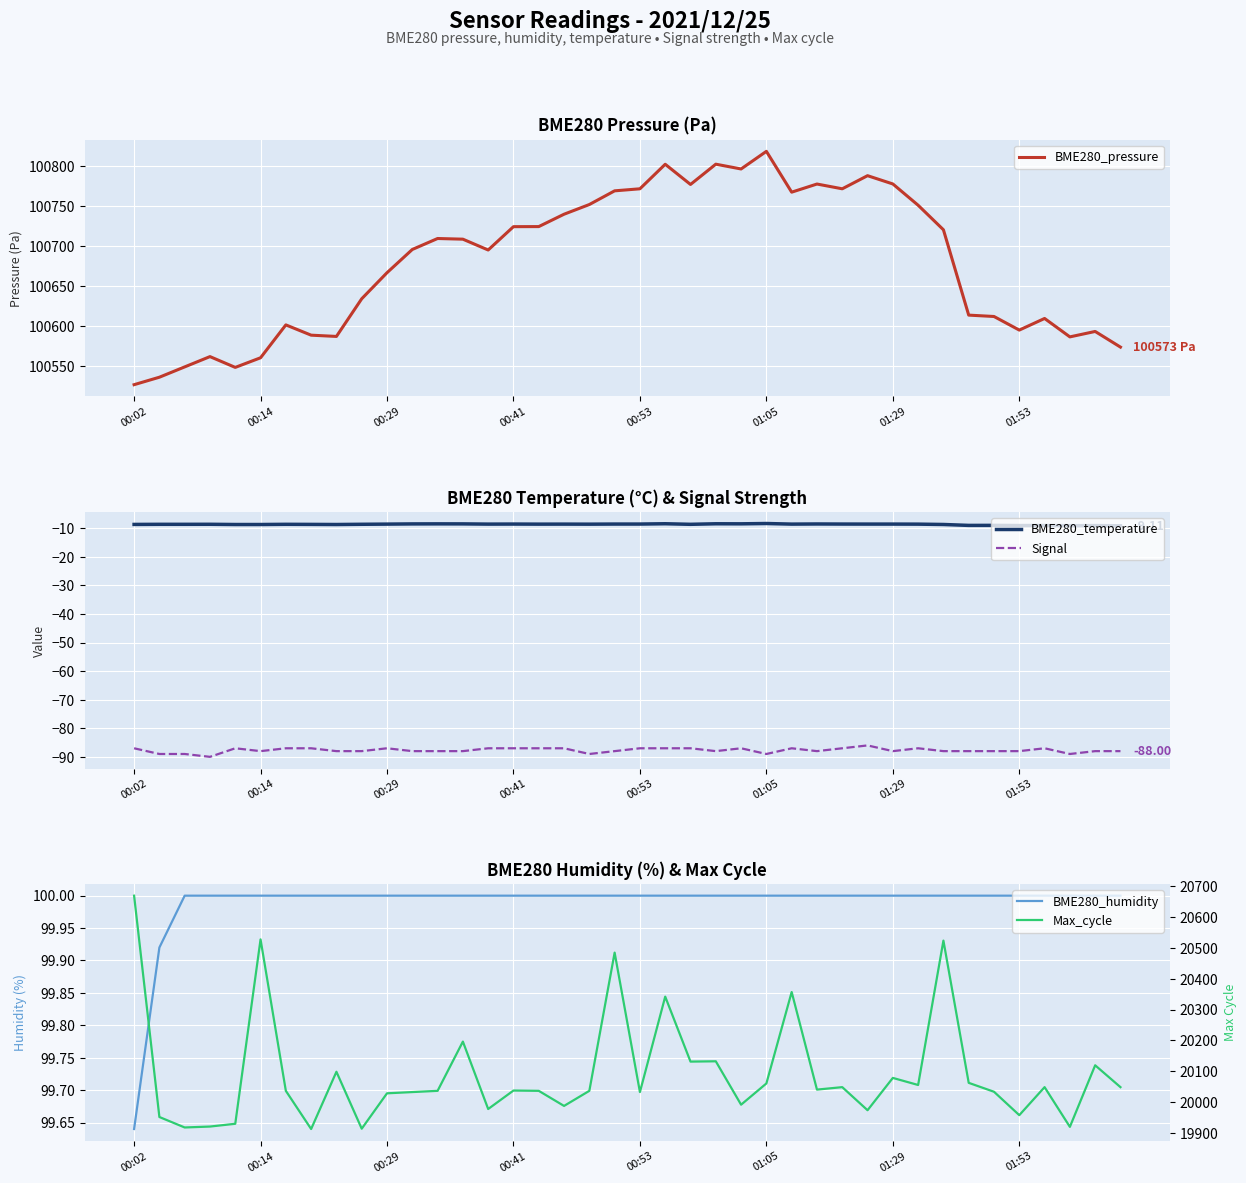

True or false: BME280_temperature and Signal intersect in this chart.

False